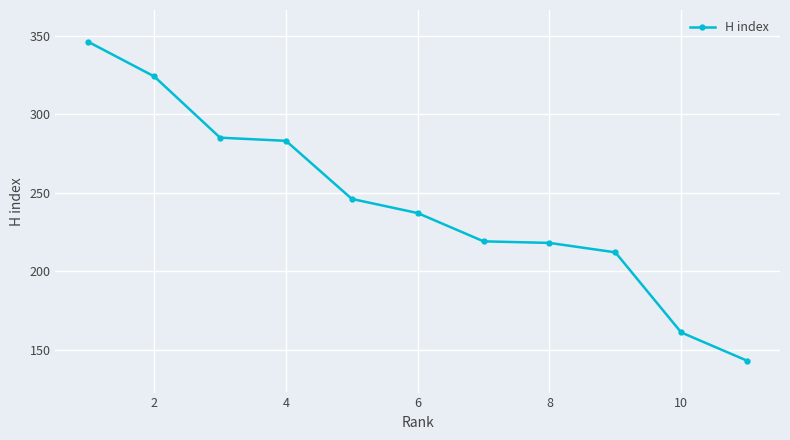

Does the chart display data point markers on the line(s)?

Yes